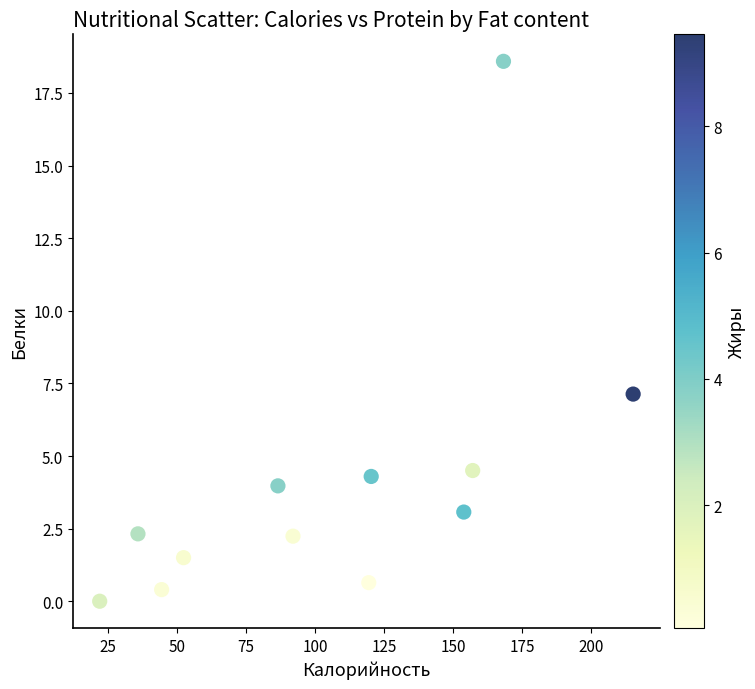

What Y value in the scatter plot is closest to 9?

7.1